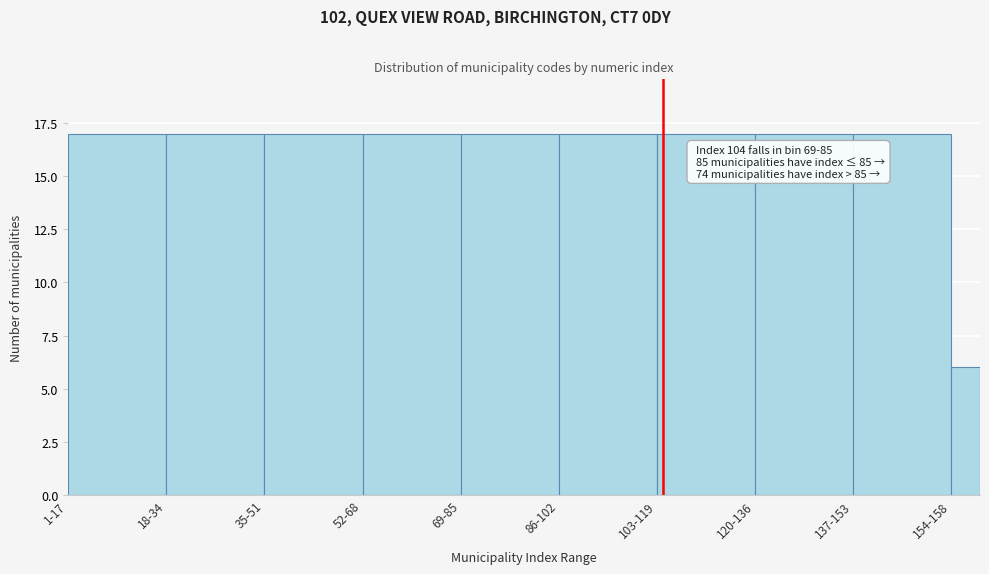

Reading left to right, transcribe all the data shown in this chart.

1-17=17	18-34=17	35-51=17	52-68=17	69-85=17	86-102=17	103-119=17	120-136=17	137-153=17	154-158=6